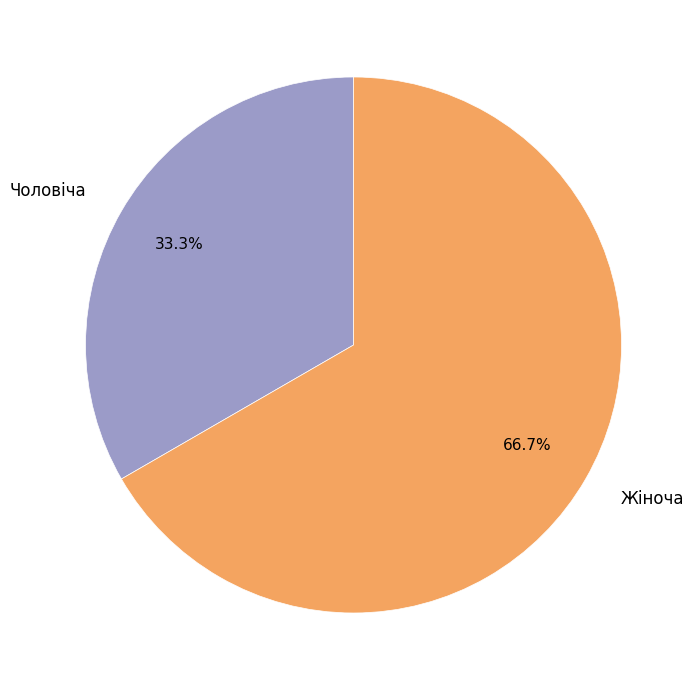

What is the ratio of the value at Чоловіча to the value at Жіноча?

0.5